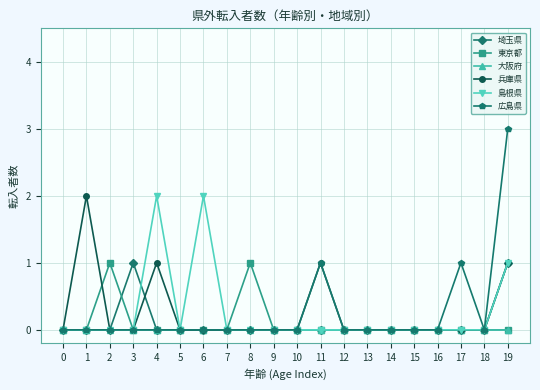

What is the maximum value for 広島県?

3